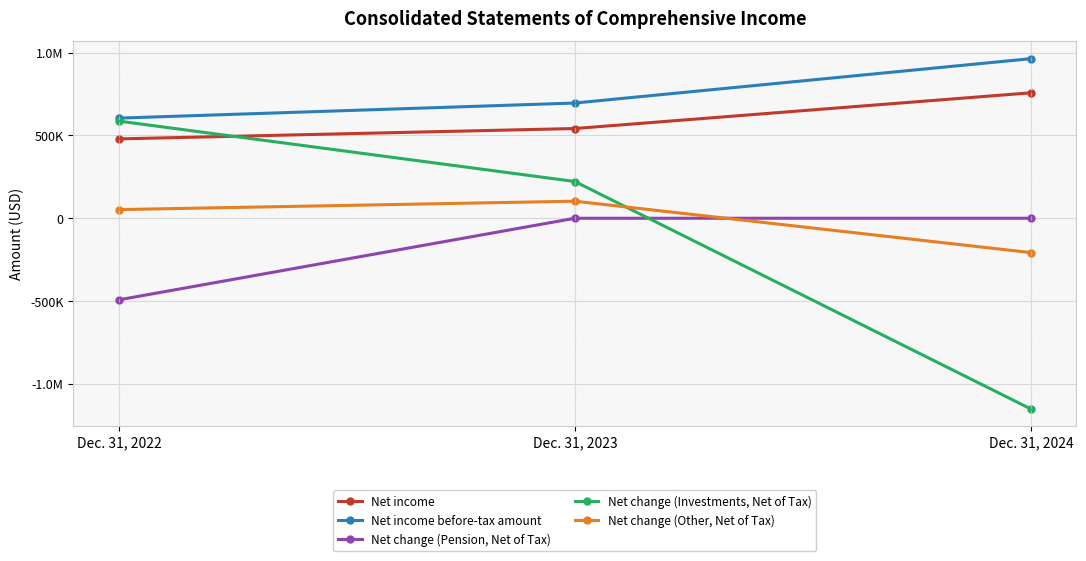

What are all the series names shown in the legend?

Net income, Net income before-tax amount, Net change (Pension, Net of Tax), Net change (Investments, Net of Tax), Net change (Other, Net of Tax)